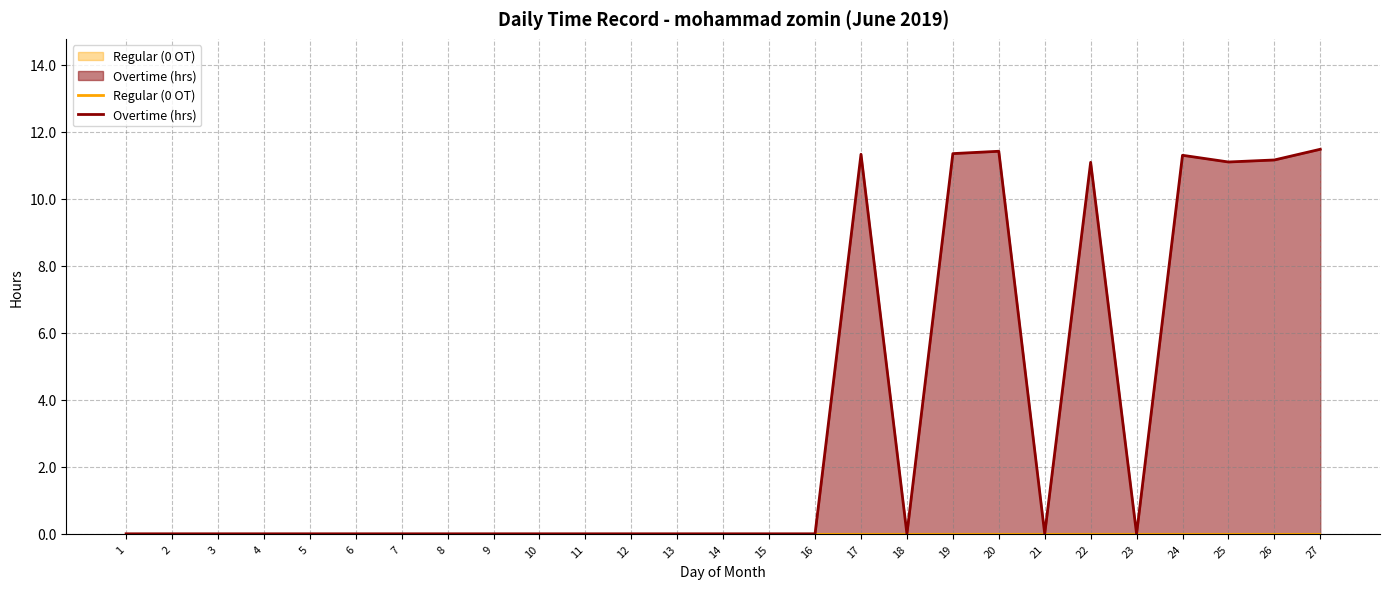

True or false: the data has more than 1 interior local peaks.

True